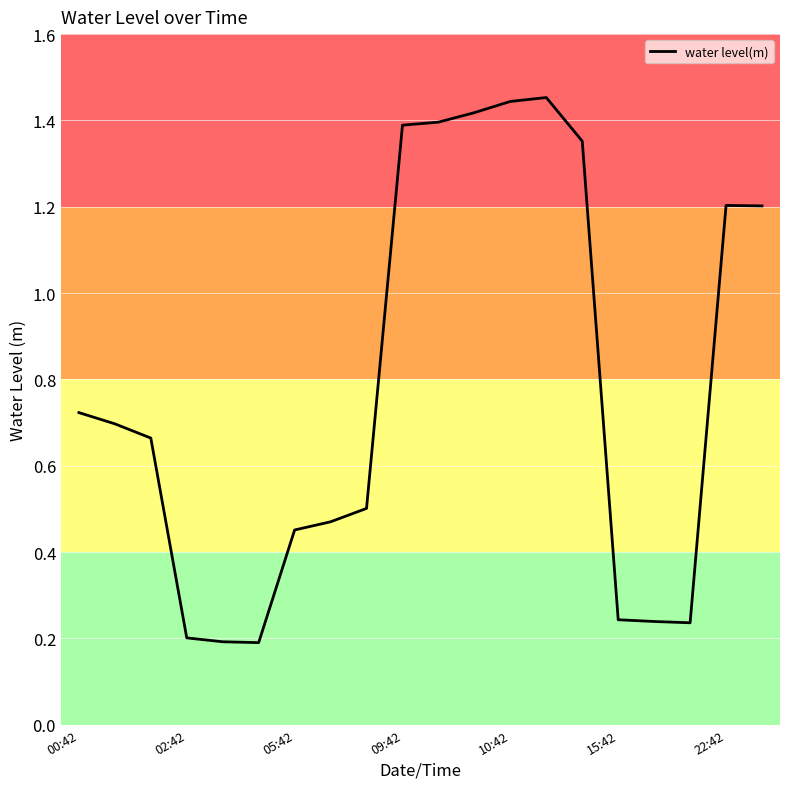

What is the difference between the maximum and minimum values?

1.3